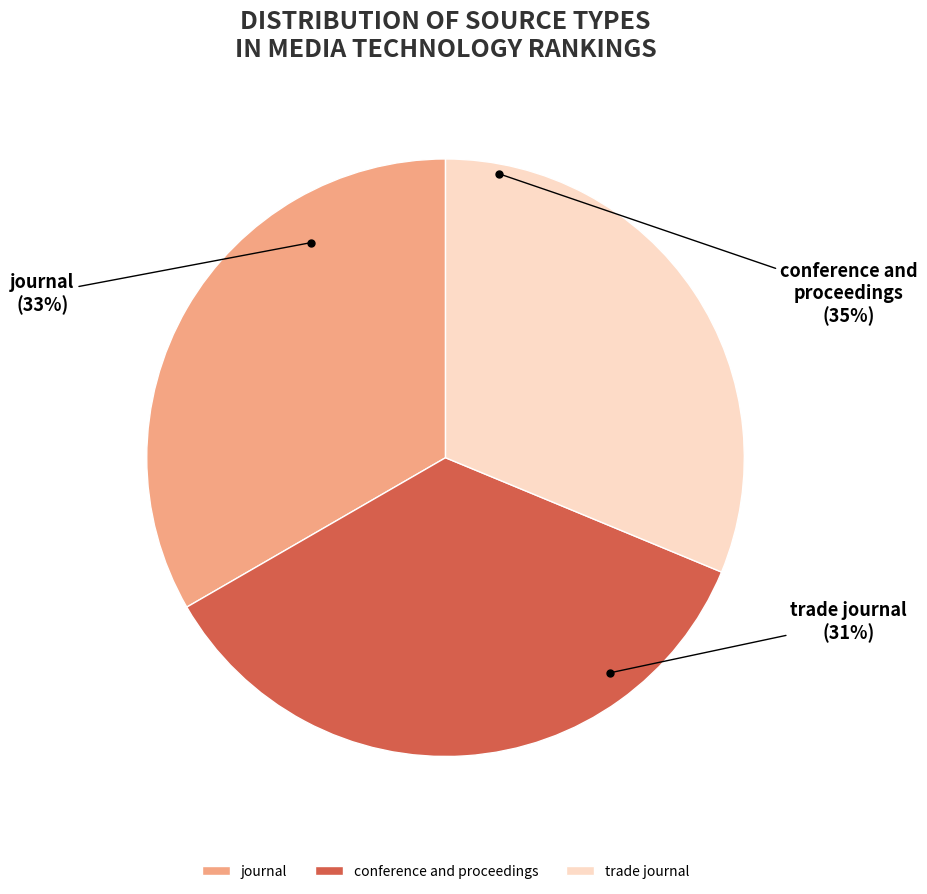

Approximately how many times larger is the value at journal compared to trade journal?

1.1